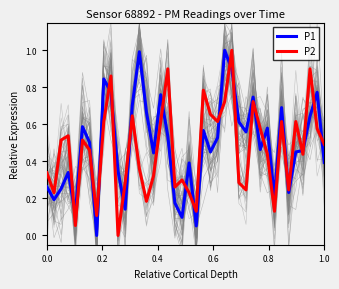

Is it true that P2 equals 1.0 at 12?

False